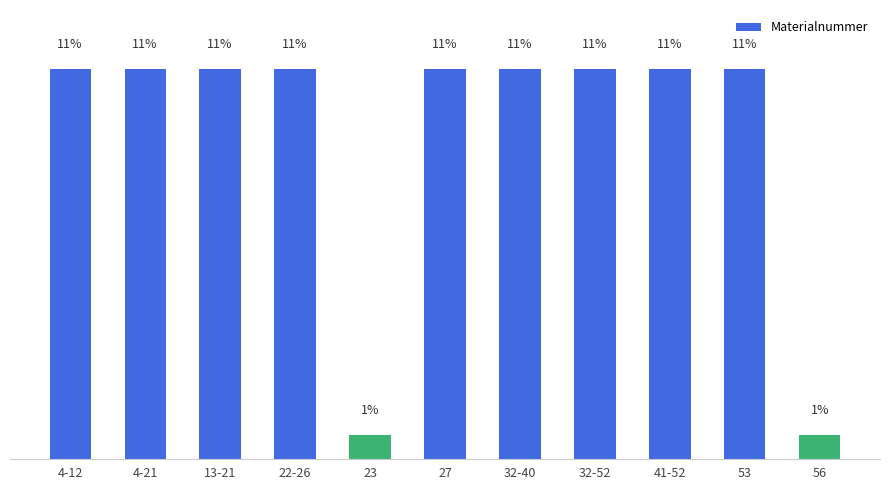

Does the chart contain any negative values?

No